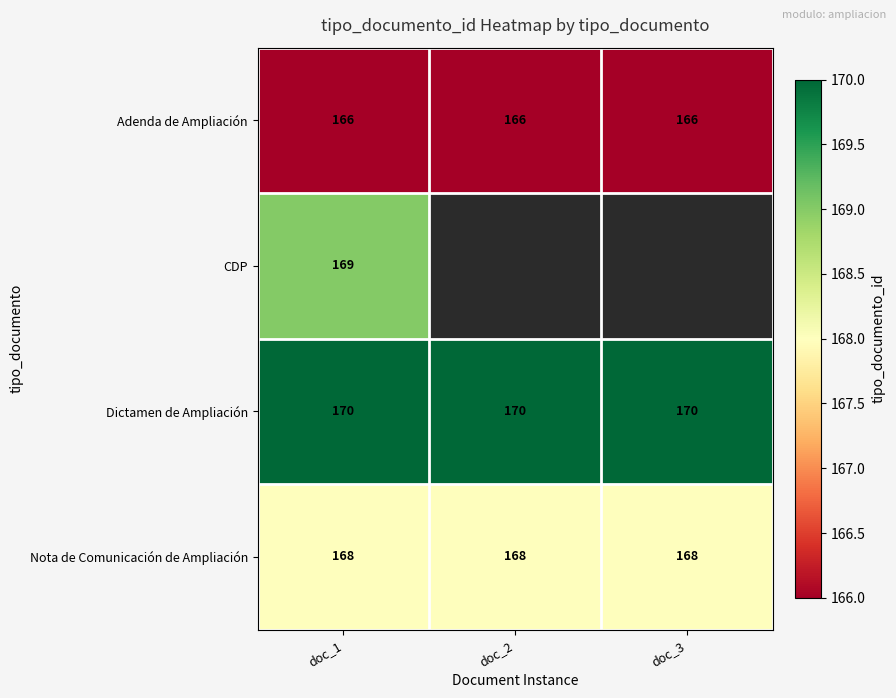

Which has a higher value, doc_3 or doc_1?

doc_3